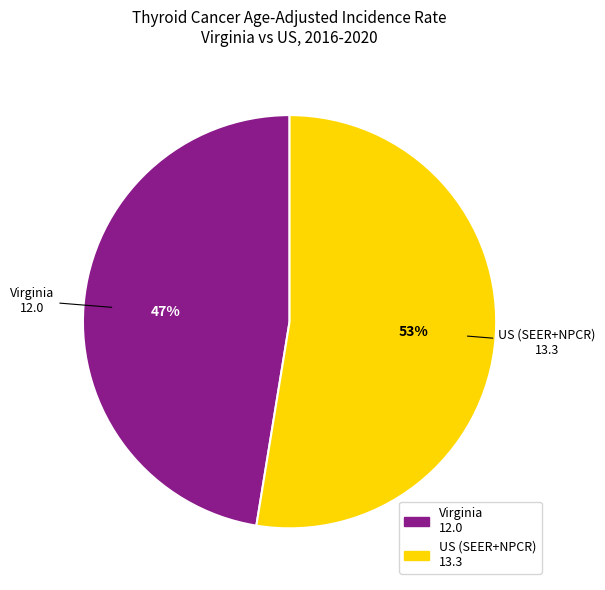

Rank the categories by value from lowest to highest.

Virginia, US (SEER+NPCR)